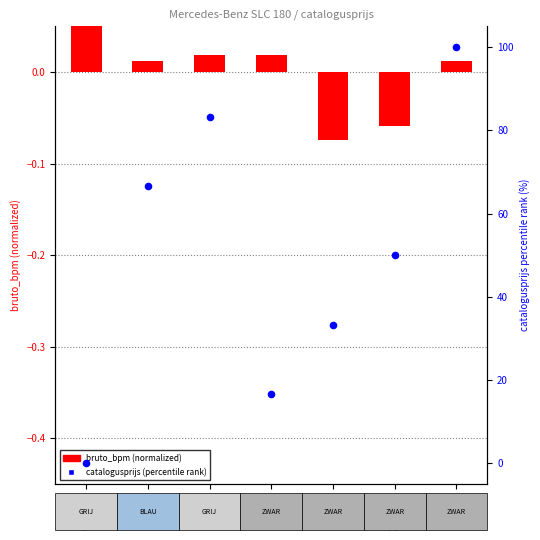

Is the value of catalogusprijs (percentile rank) at XK103H greater than the value of bruto_bpm (normalized) at RT742H?

Yes